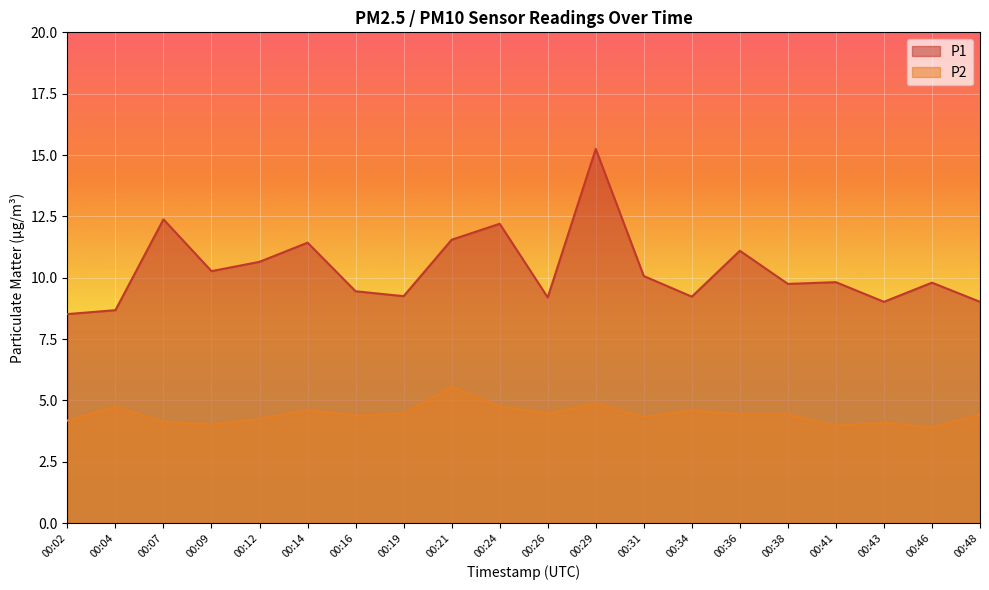

True or false: P2 and P1 intersect in this chart.

False